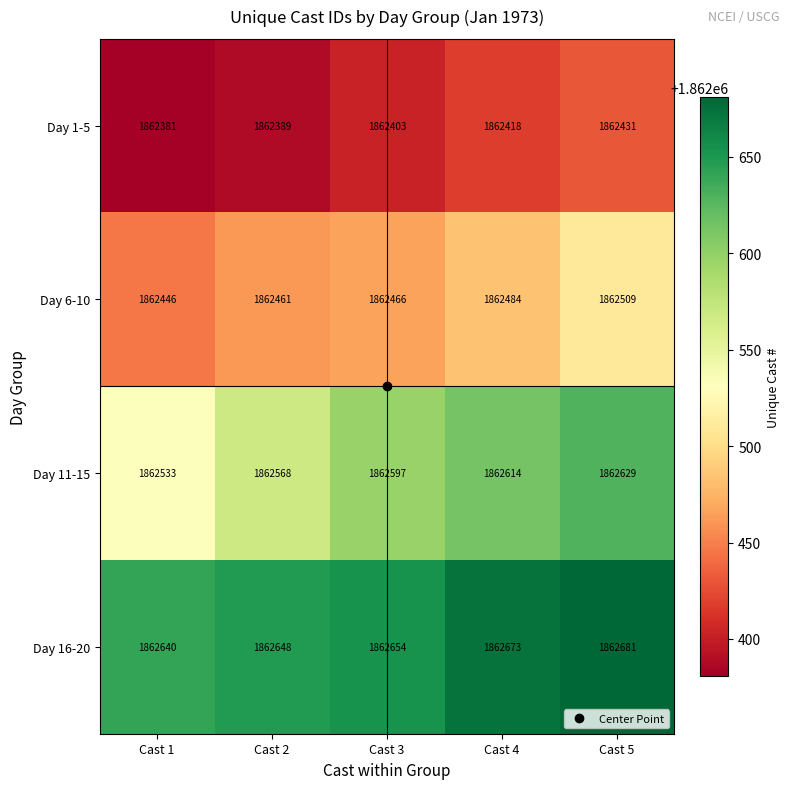

What is the smallest value displayed?

1862381